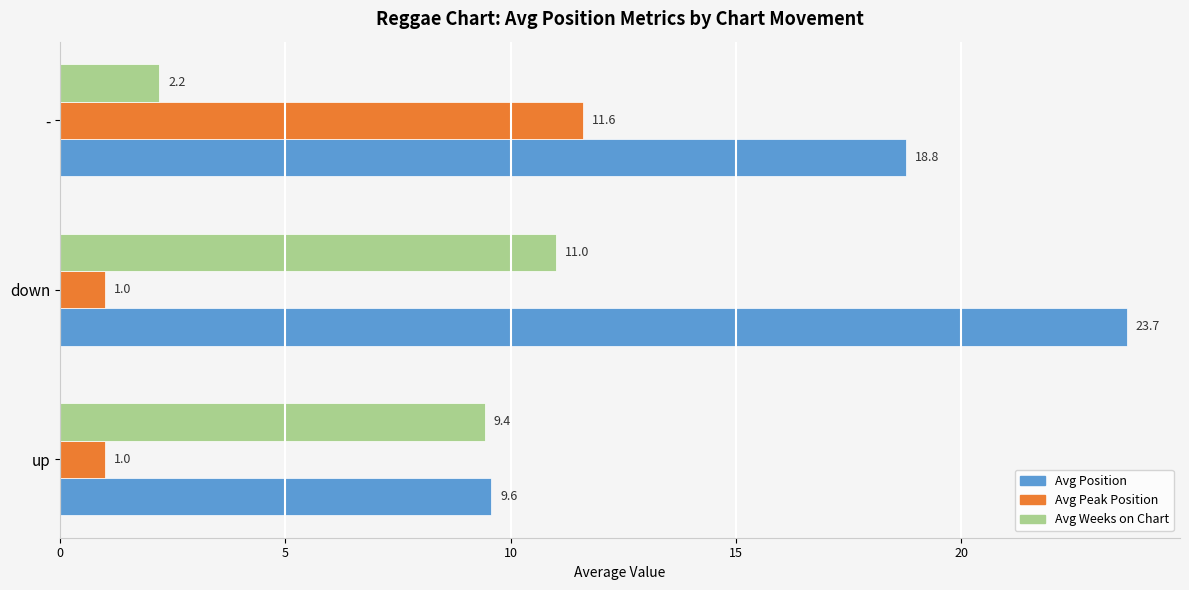

At down, list the series in order from smallest to largest.

Avg Peak Position, Avg Weeks on Chart, Avg Position